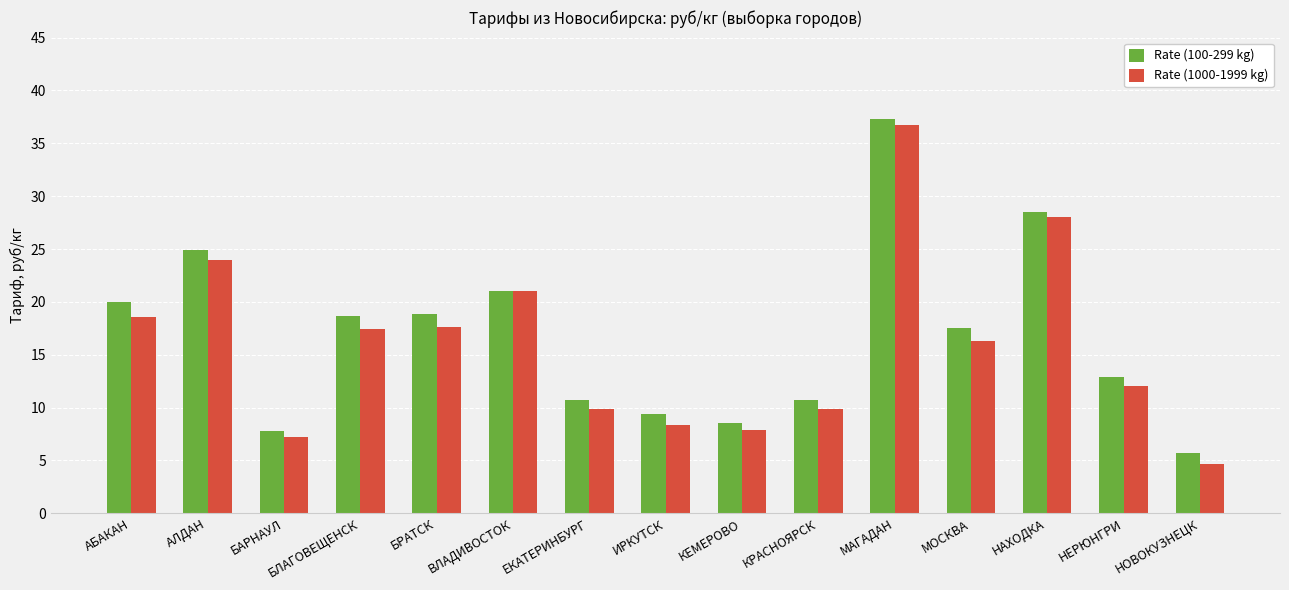

What is the spread (max minus min) of values at БЛАГОВЕЩЕНСК?

1.3